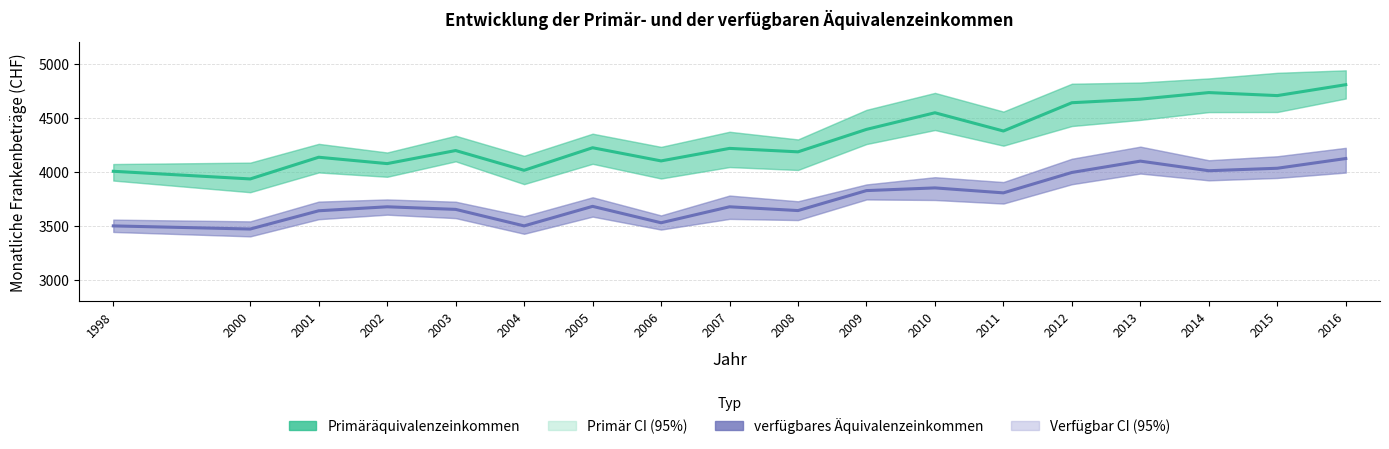

Read the verfügbares Äquivalenzeinkommen value at 2013.

4097